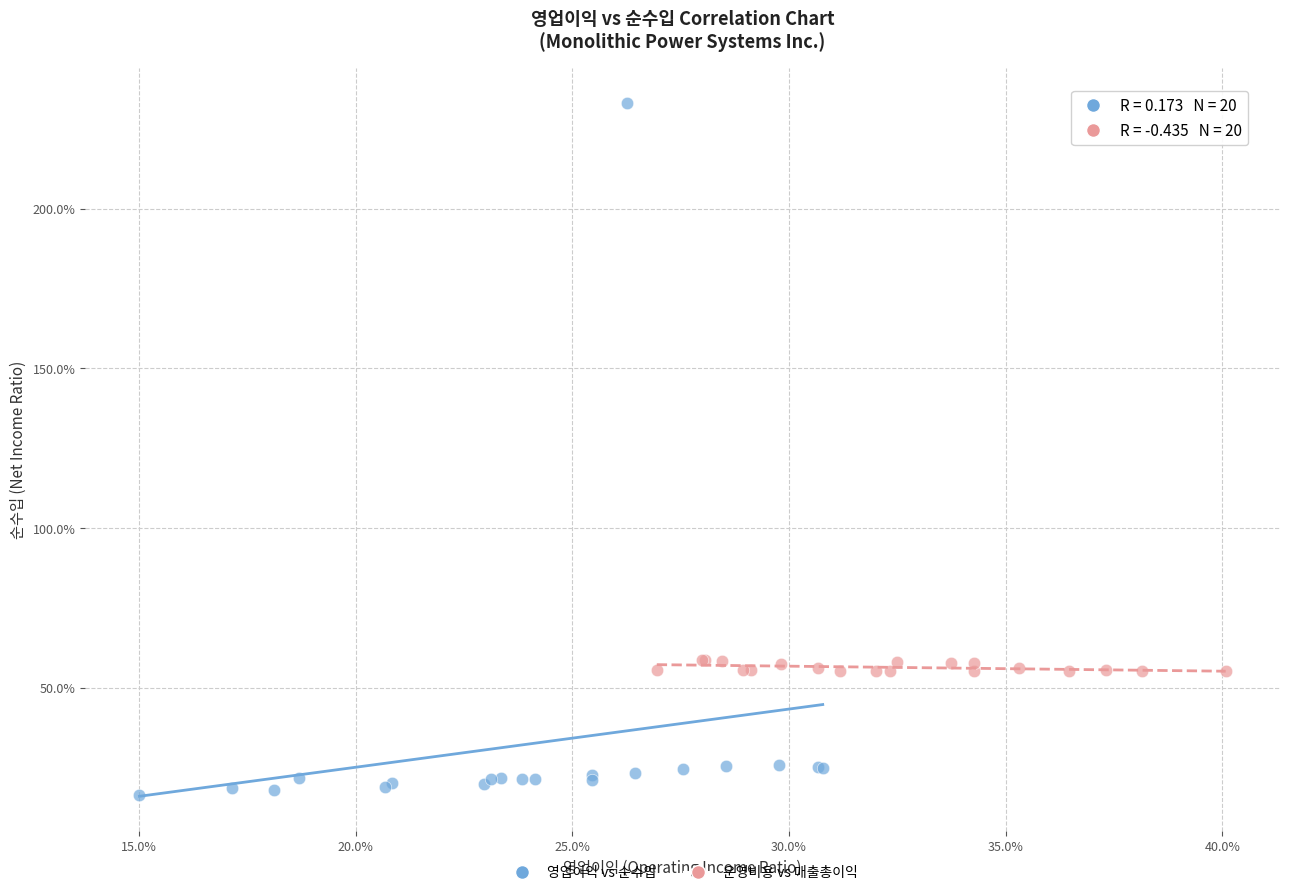

Which series reaches the maximum Y coordinate?

영업이익 vs 순수입